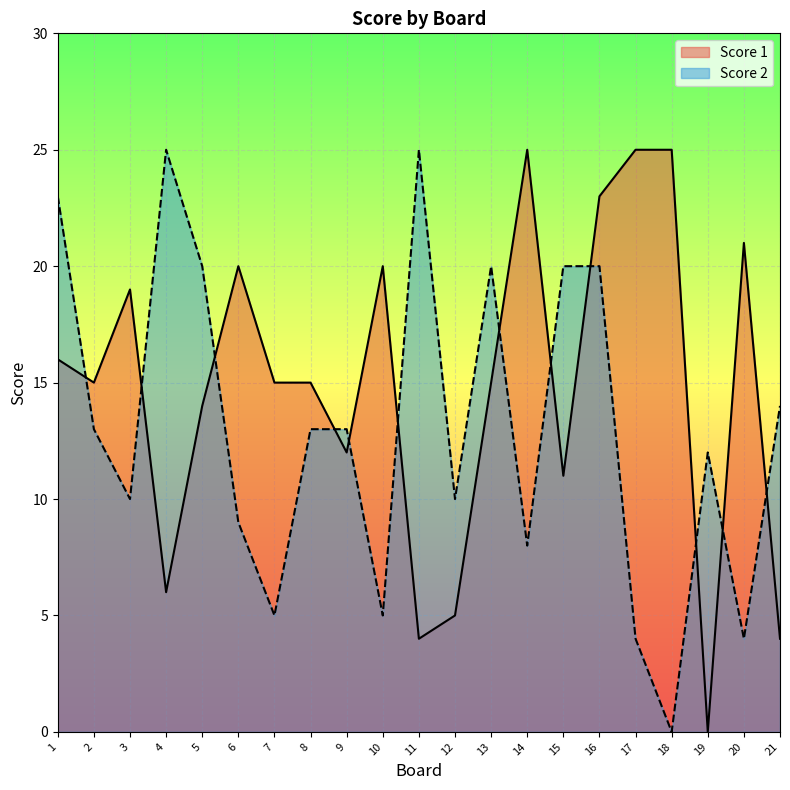

What is the approximate value of Score 2 at 14?

8